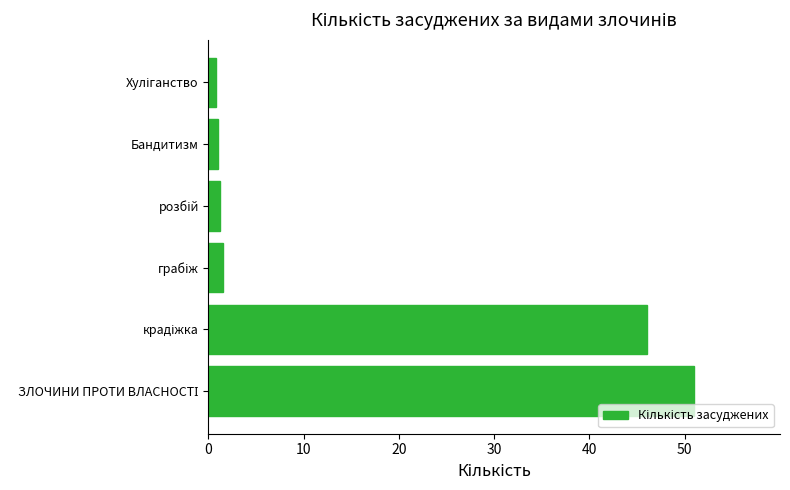

What is the greatest value displayed?

51.0